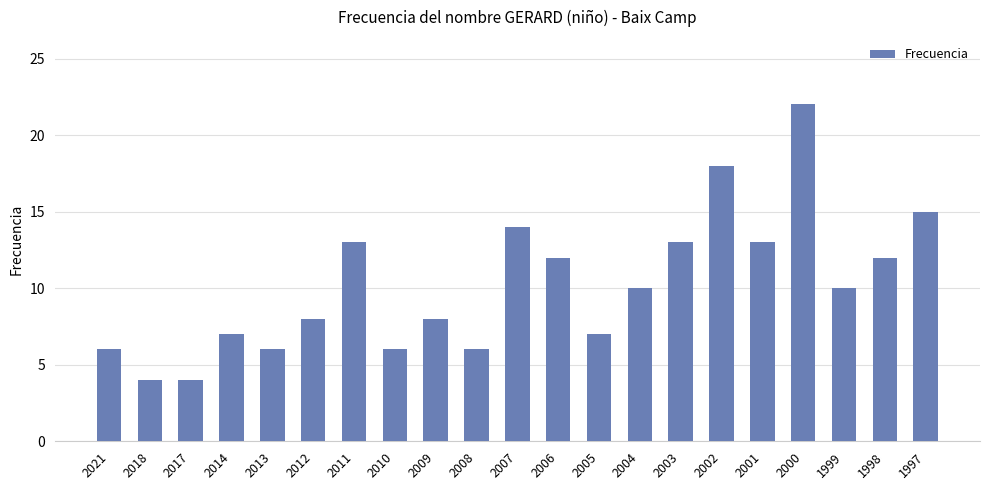

What is the value of the 15th bar from the left?

13